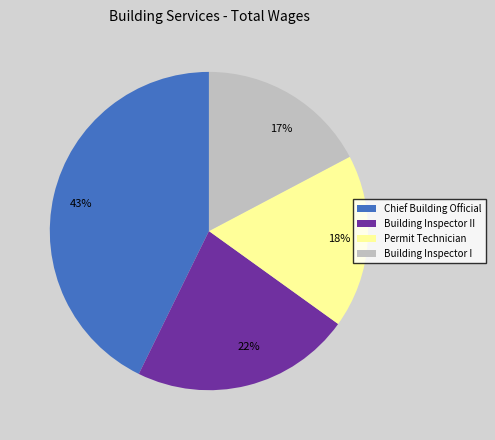

Does any single category account for the majority?

No